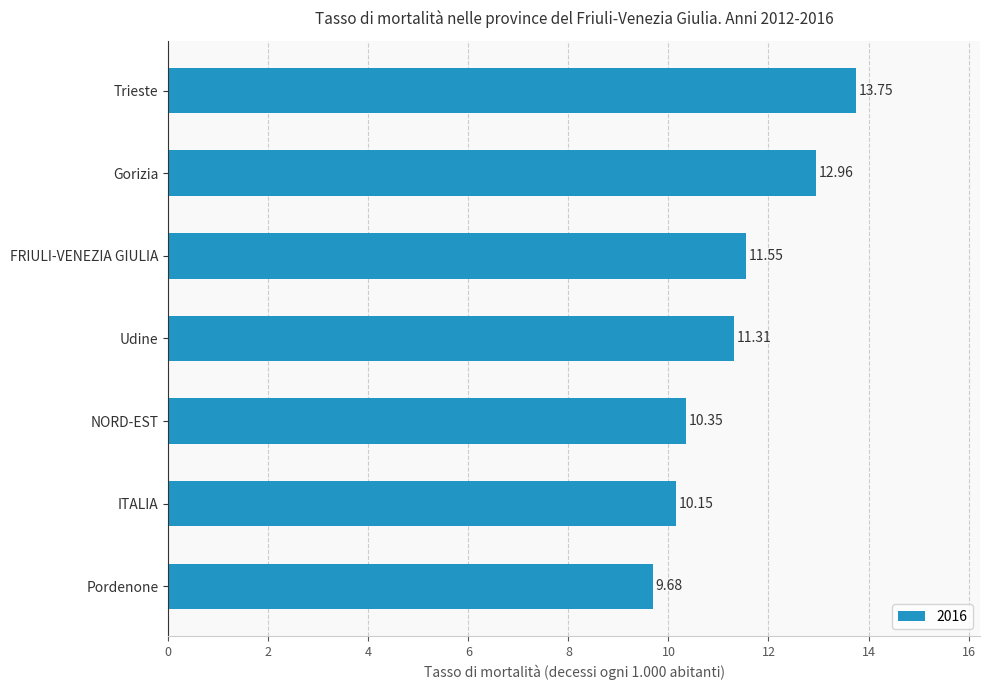

Are the bars horizontal?

Yes